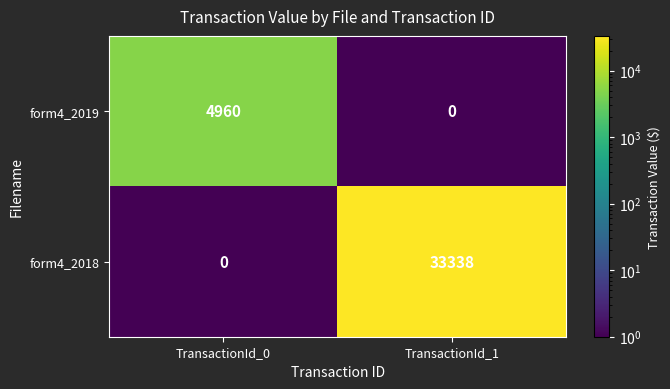

At how many categories does at least one series exceed 28510?

1